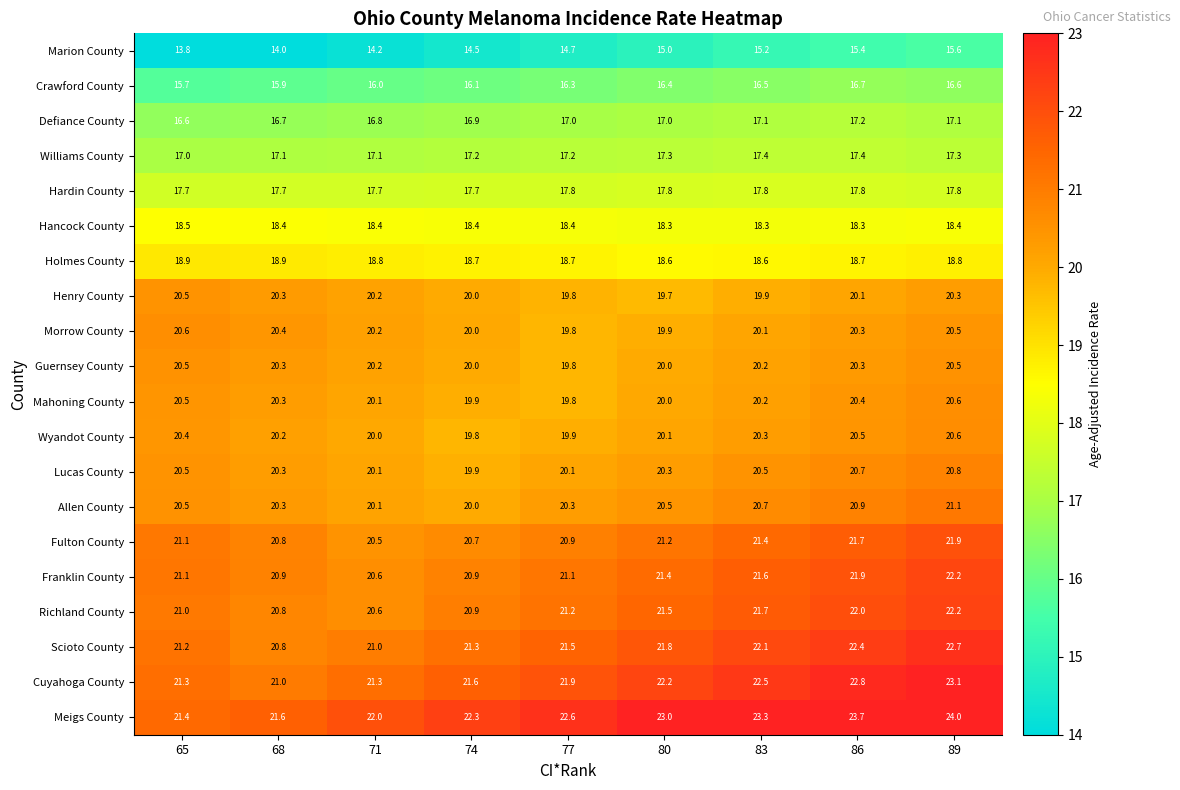

Is it true that Cuyahoga County equals 31.3 at 86?

False